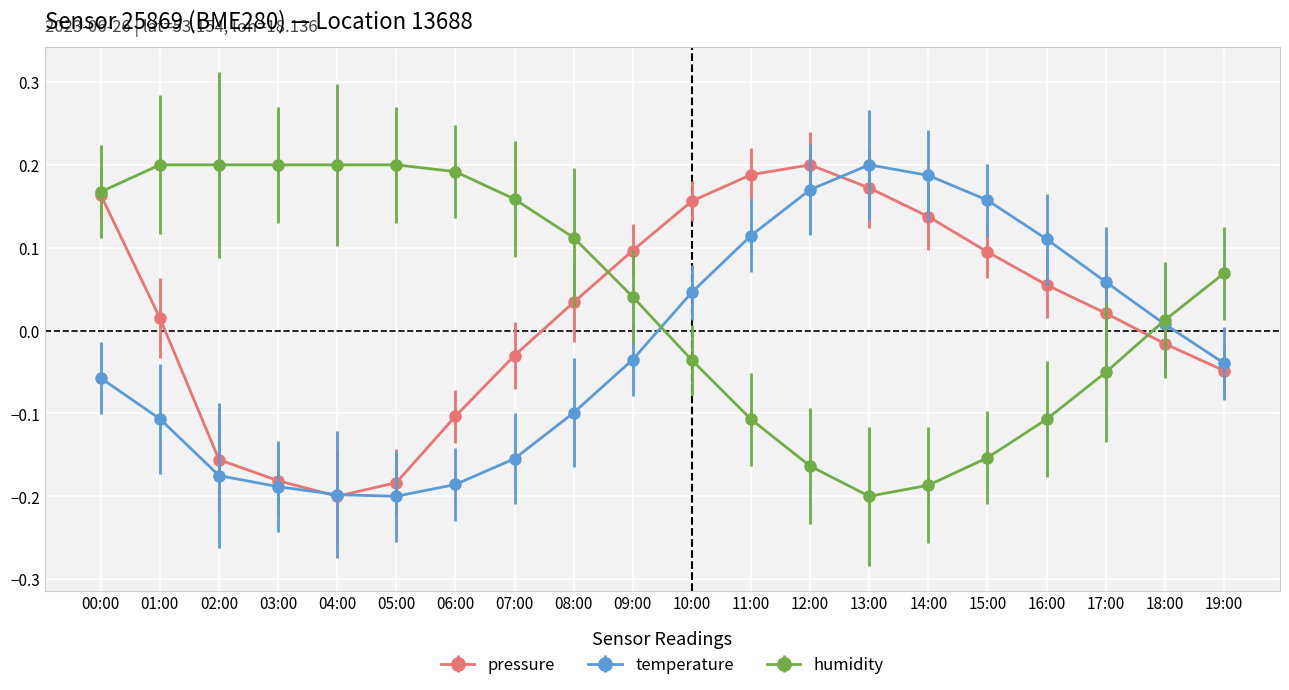

At which category is the sum across all series the highest?

00:00